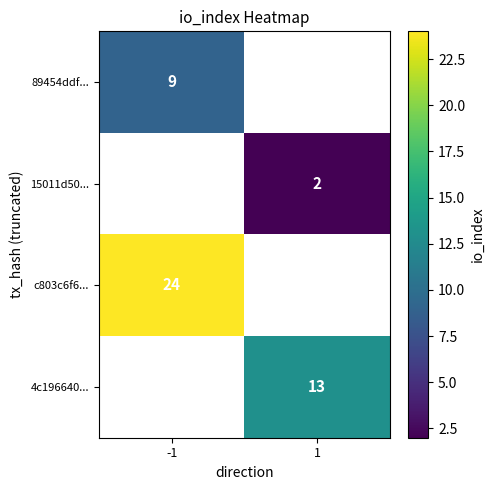

The value of 89454ddf... at -1 is 5. True or false?

False